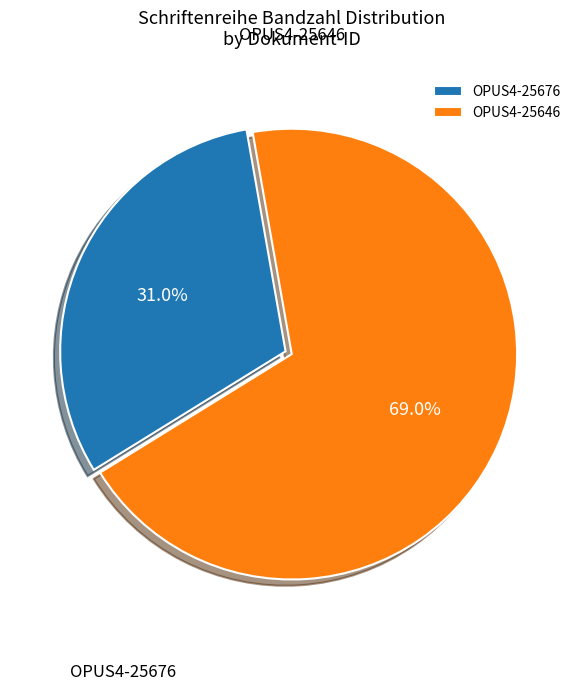

Does any single category account for the majority?

Yes